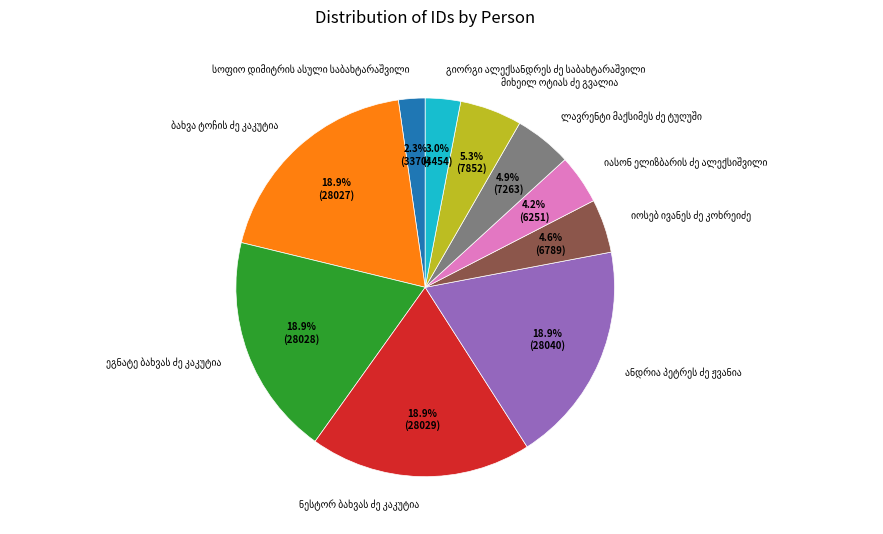

How many segments does this pie chart have?

10